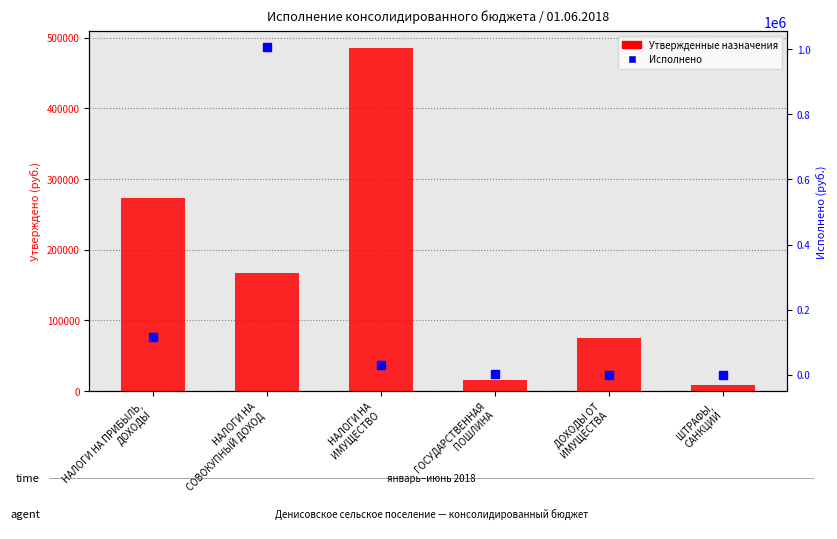

Which series reaches the minimum Y coordinate?

Исполнено